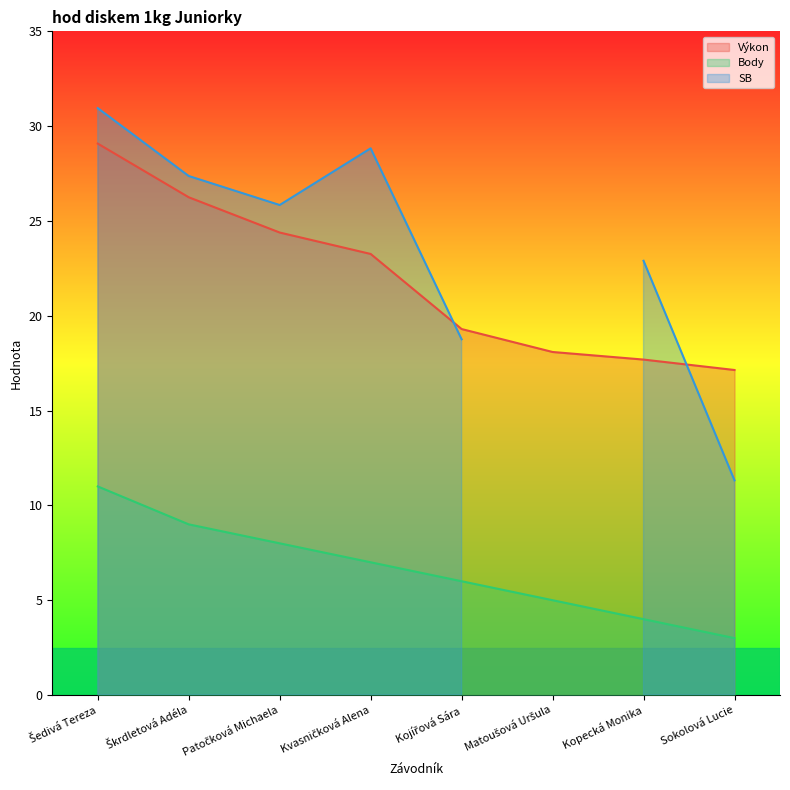

List the labels in order of Výkon value, smallest first.

Sokolová Lucie, Kopecká Monika, Matoušová Uršula, Kojířová Sára, Kvasničková Alena, Patočková Michaela, Škrdletová Adéla, Šedivá Tereza